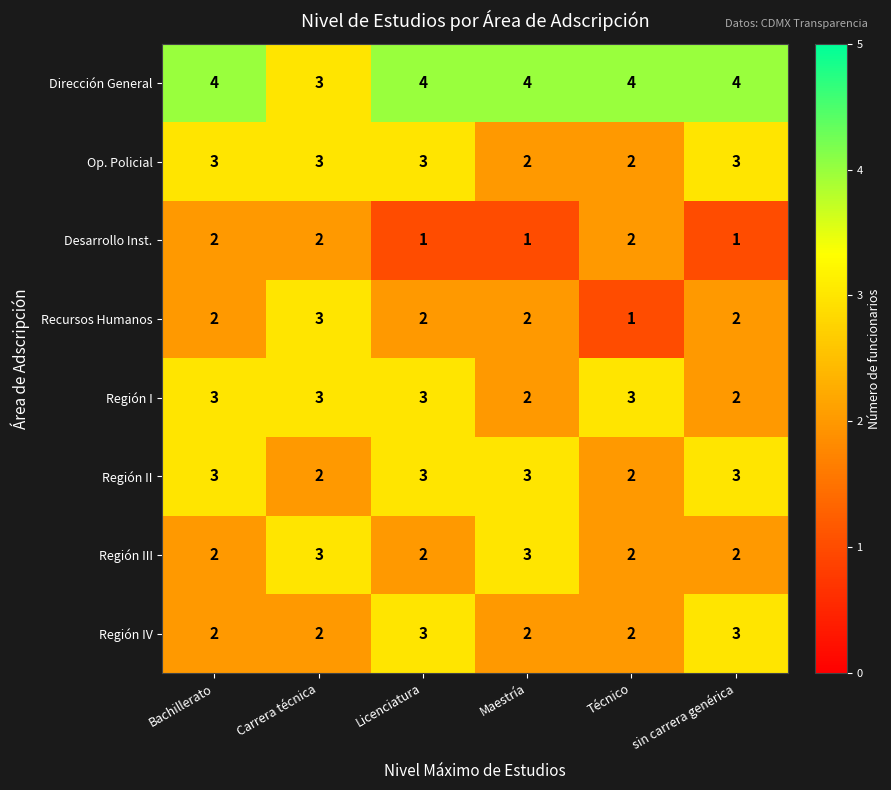

At which label does Recursos Humanos reach its peak?

Carrera técnica